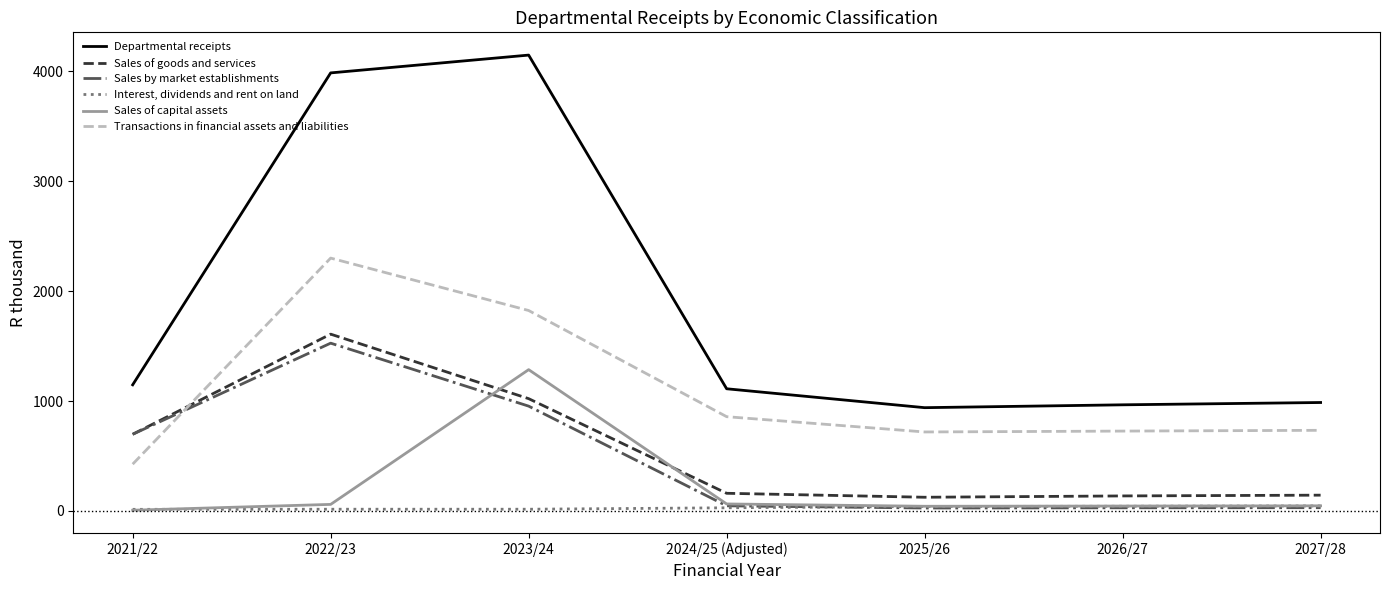

The value of Transactions in financial assets and liabilities at 2025/26 is 719. True or false?

True